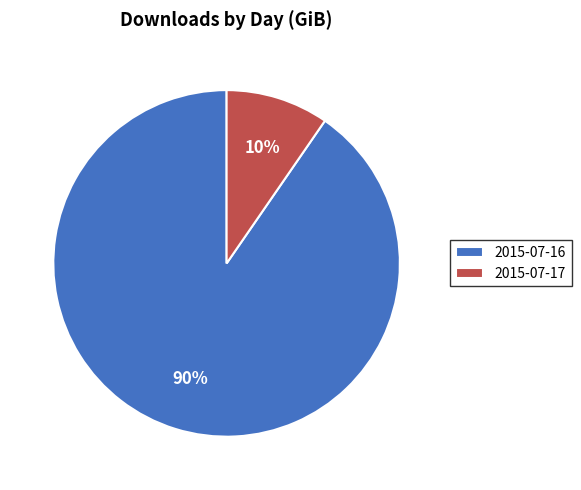

Combined, do 2015-07-16 and 2015-07-17 account for over 50%?

Yes